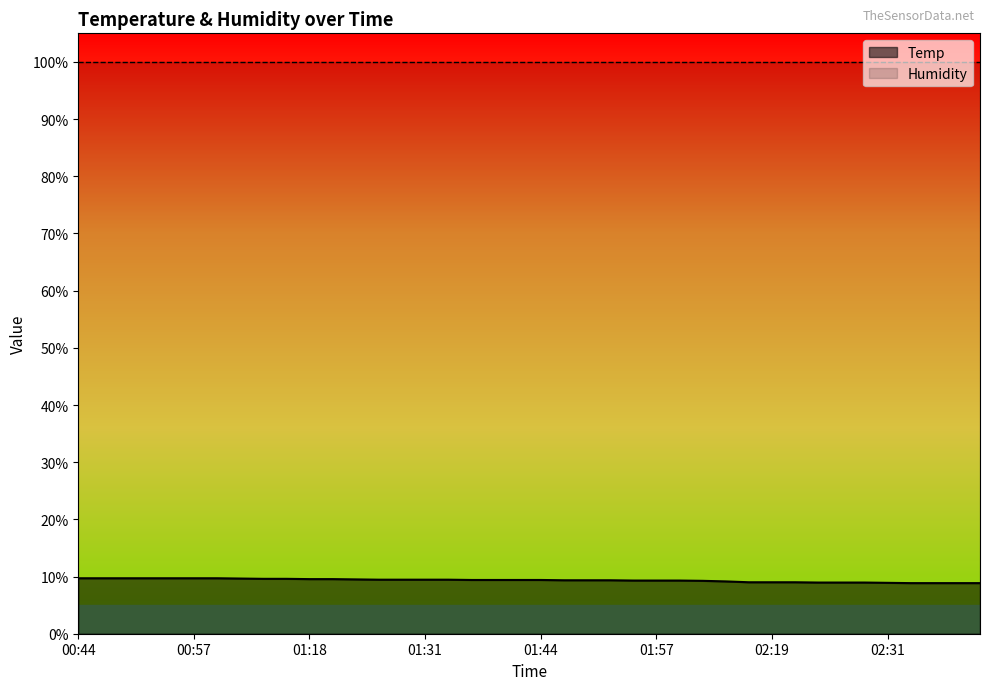

What is the label of the 17th point from the right?

01:51